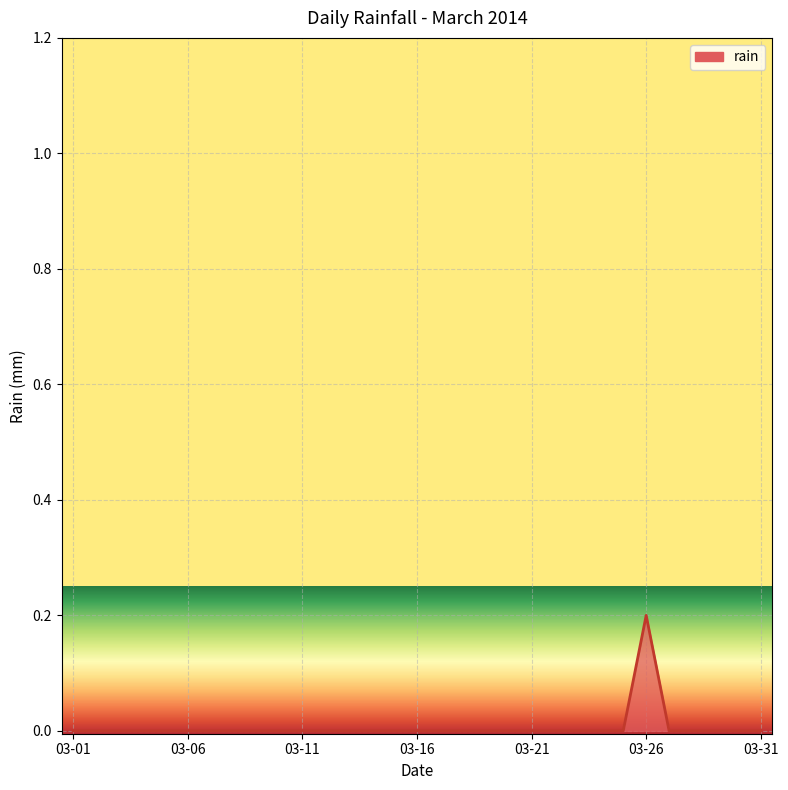

Does the chart have visible grid lines?

Yes